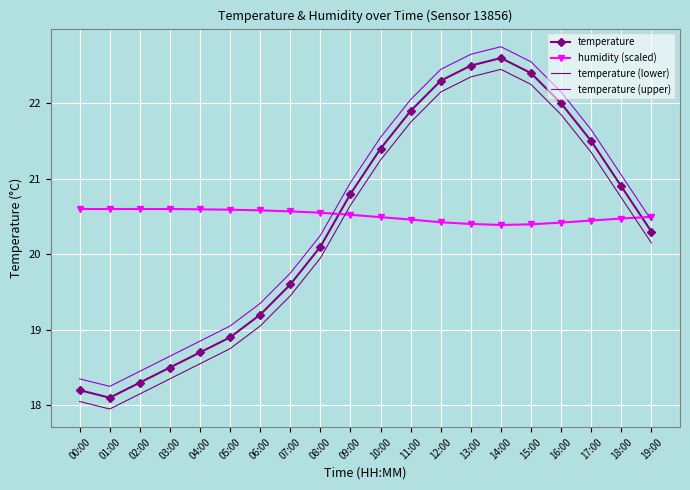

What is the maximum value shown in the chart?

22.8